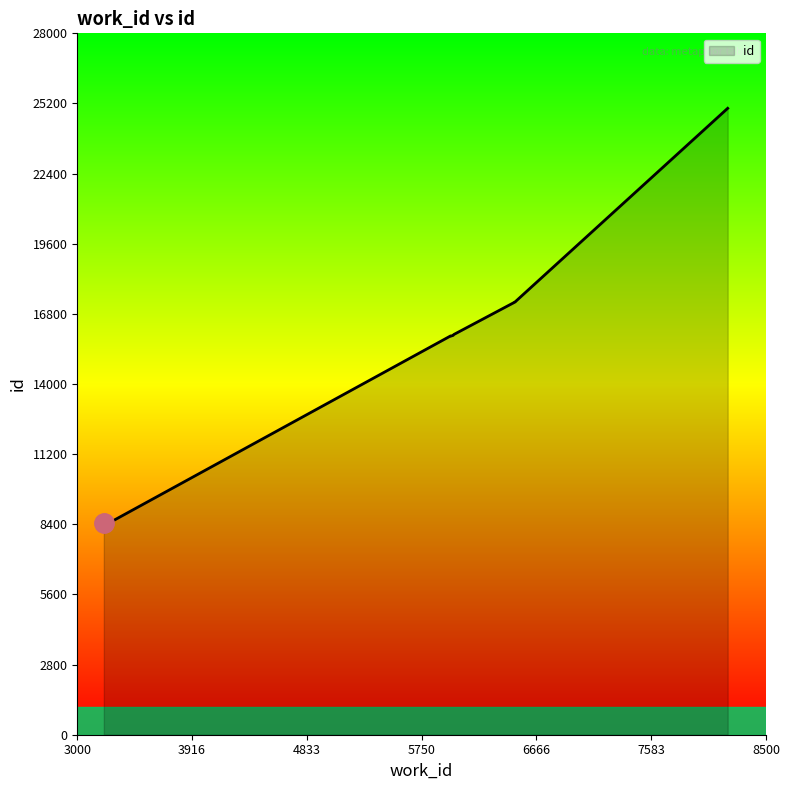

The value at 3212 is 8441. True or false?

True